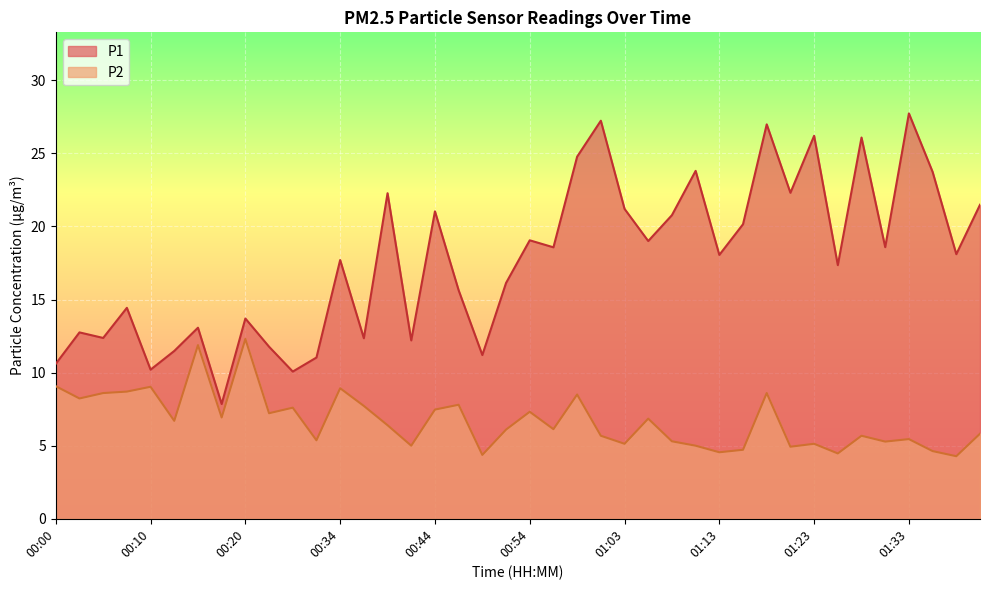

Reading left to right, what are all the values shown in this chart?

P1: 00:00=10.6	00:02=12.8	00:05=12.4	00:07=14.4	00:10=10.2	00:12=11.5	00:15=13.1	00:17=7.8	00:20=13.7	00:24=11.8	00:29=10.1	00:32=11.0	00:34=17.7	00:37=12.3	00:39=22.3	00:42=12.2	00:44=21.0	00:46=15.6	00:49=11.2	00:51=16.1	00:54=19.1	00:56=18.6	00:59=24.8	01:01=27.2	01:03=21.2	01:06=19.0	01:08=20.8	01:11=23.8	01:13=18.1	01:16=20.1	01:18=27.0	01:21=22.3	01:23=26.2	01:25=17.4	01:28=26.1	01:30=18.6	01:33=27.7	01:35=23.7	01:38=18.1	01:40=21.5
P2: 00:00=9.1	00:02=8.2	00:05=8.6	00:07=8.7	00:10=9.0	00:12=6.7	00:15=11.9	00:17=6.9	00:20=12.3	00:24=7.2	00:29=7.6	00:32=5.4	00:34=8.9	00:37=7.7	00:39=6.4	00:42=5.0	00:44=7.5	00:46=7.8	00:49=4.4	00:51=6.1	00:54=7.3	00:56=6.1	00:59=8.5	01:01=5.7	01:03=5.1	01:06=6.8	01:08=5.3	01:11=5.0	01:13=4.5	01:16=4.7	01:18=8.6	01:21=4.9	01:23=5.1	01:25=4.5	01:28=5.7	01:30=5.3	01:33=5.5	01:35=4.6	01:38=4.3	01:40=5.8